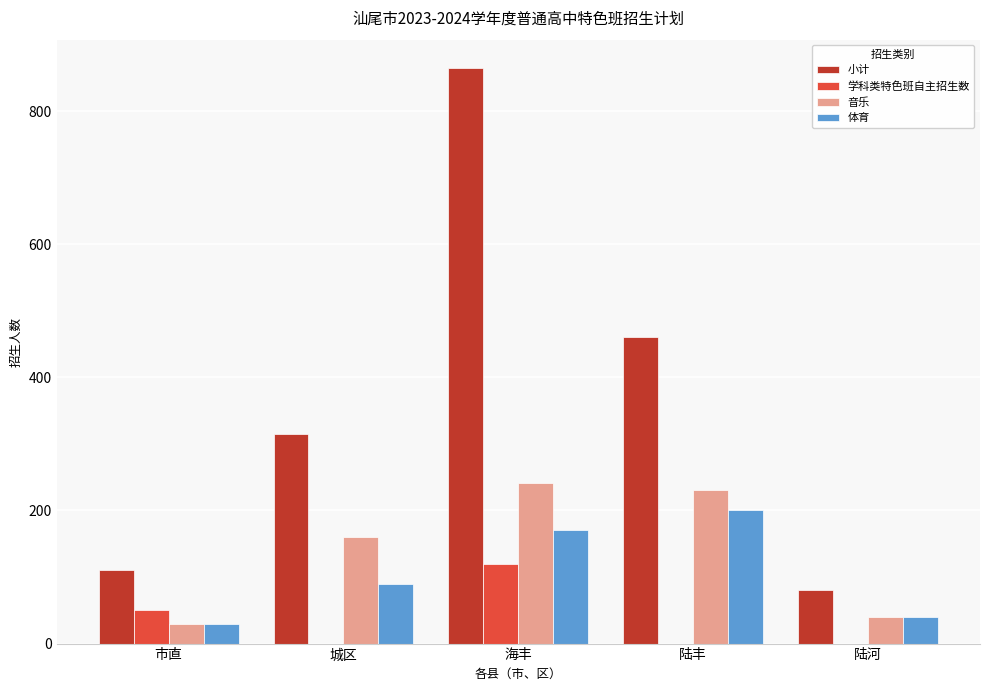

How many groups of bars are there?

5